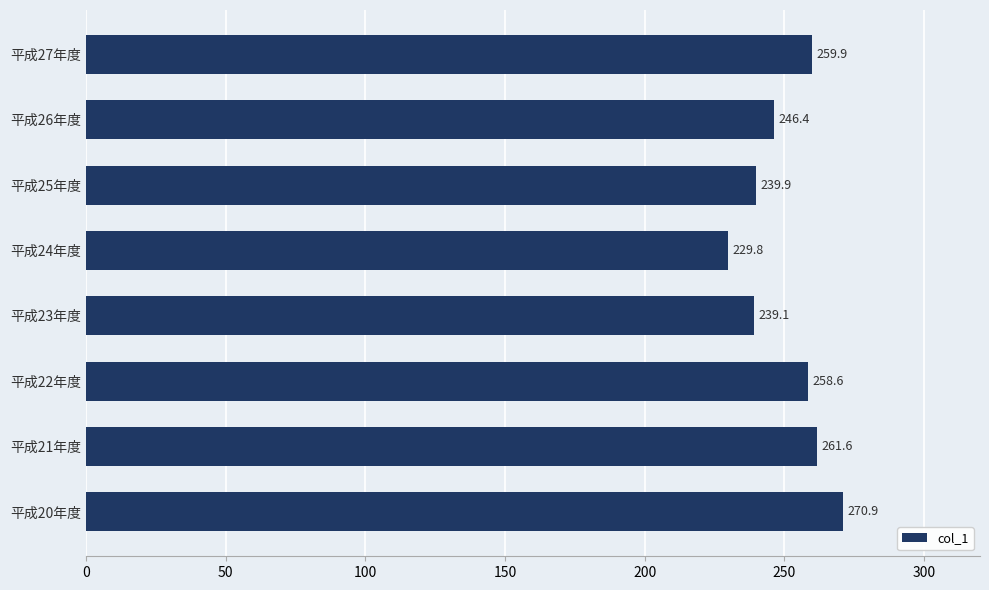

Reading bottom to top, list all the values displayed in this chart.

平成20年度=270.9	平成21年度=261.6	平成22年度=258.6	平成23年度=239.1	平成24年度=229.8	平成25年度=239.9	平成26年度=246.4	平成27年度=259.9